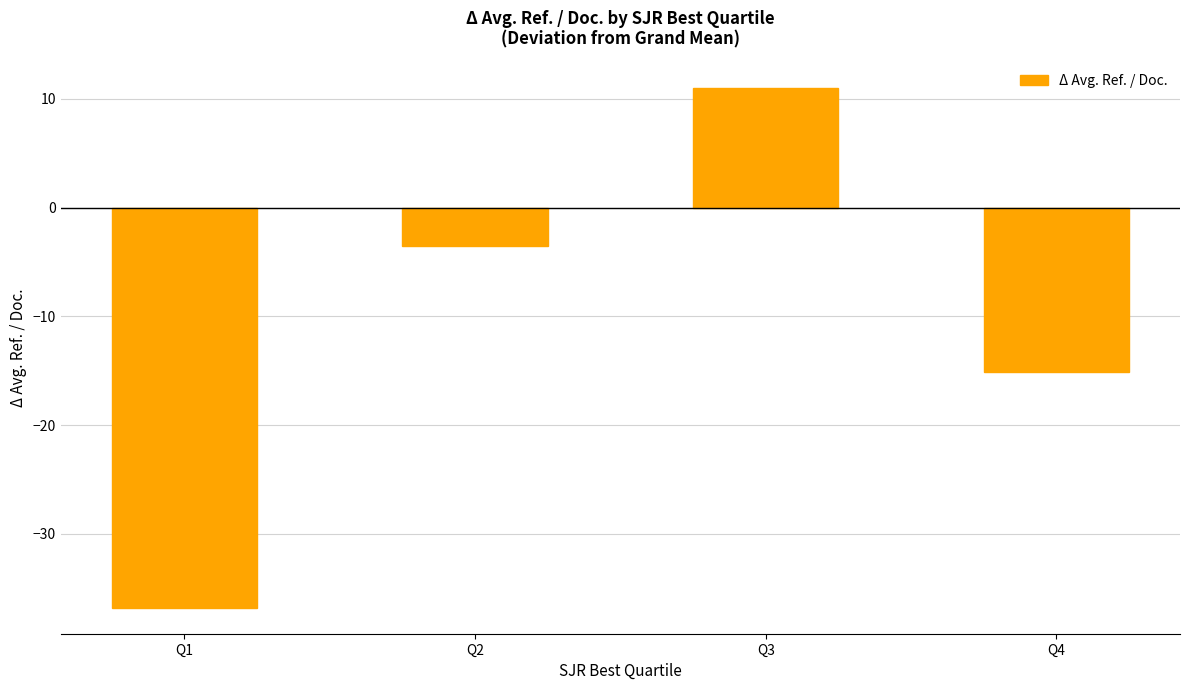

Reading left to right, list all the values displayed in this chart.

-36.8	-3.6	11.0	-15.1